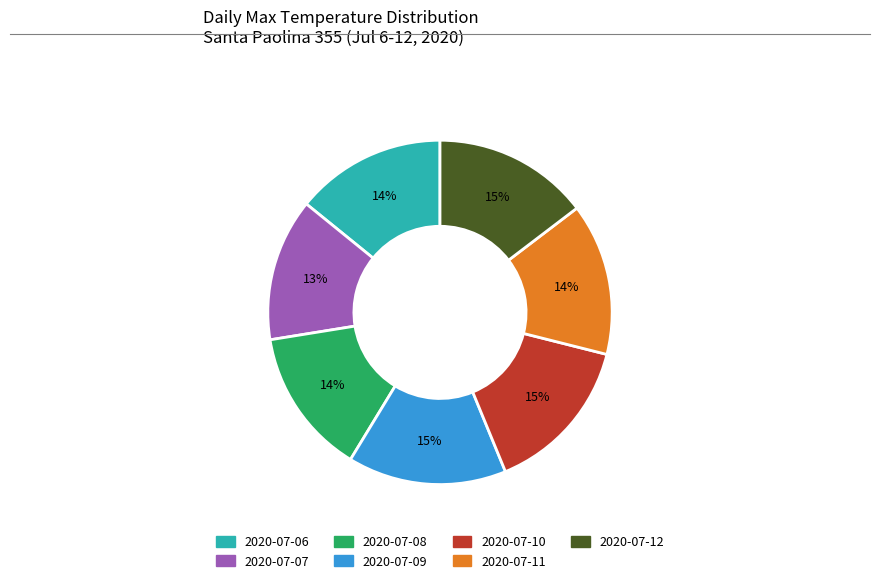

Do 2020-07-10 and 2020-07-07 together represent more than half of the pie?

No